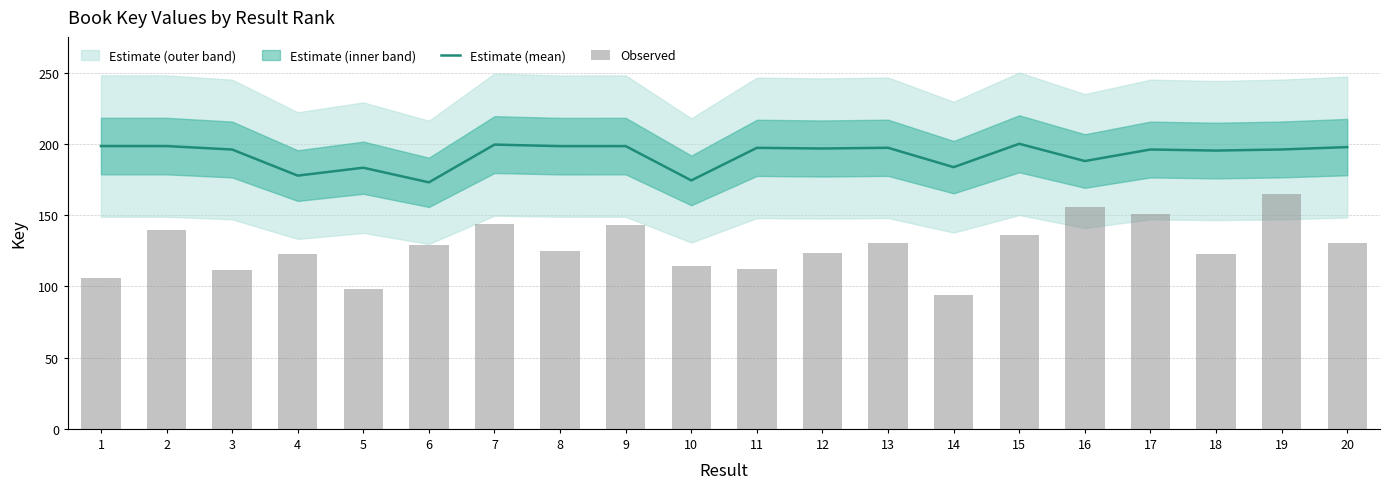

Which series has the largest total across all categories?

Estimate (mean)